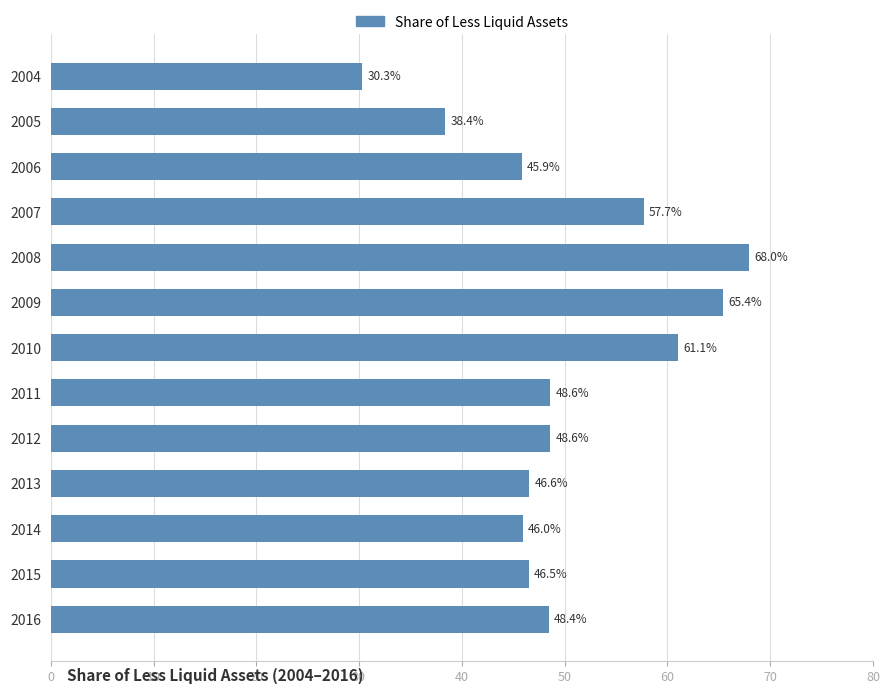

At which category does the chart reach its peak across all series?

2008